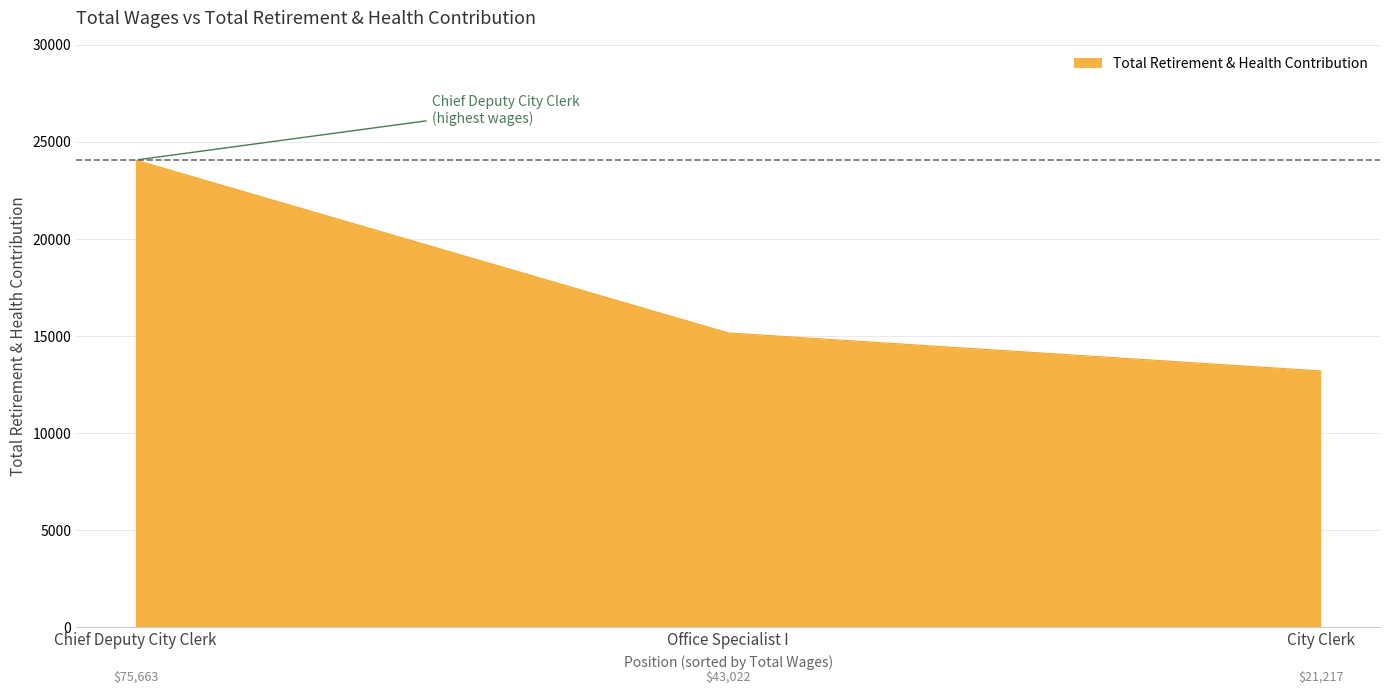

What position from the left is Chief Deputy City Clerk?

1